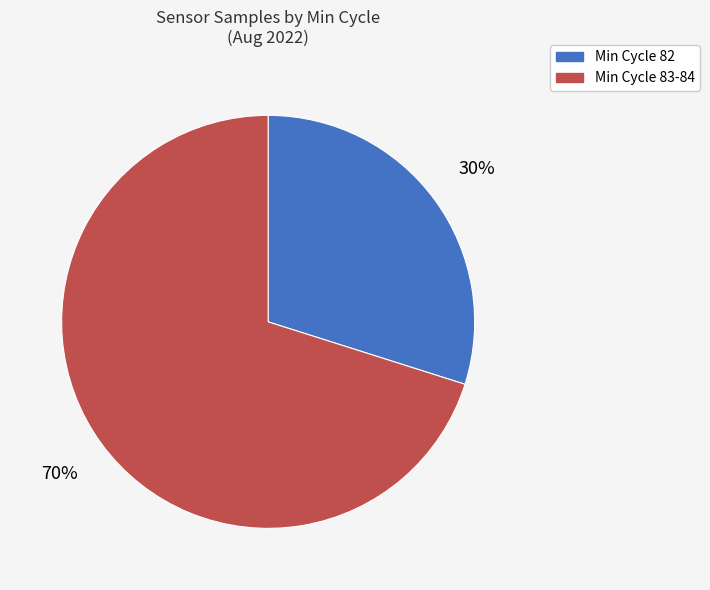

To the nearest percent, what is the difference between the largest and smallest slice percentages?

40%